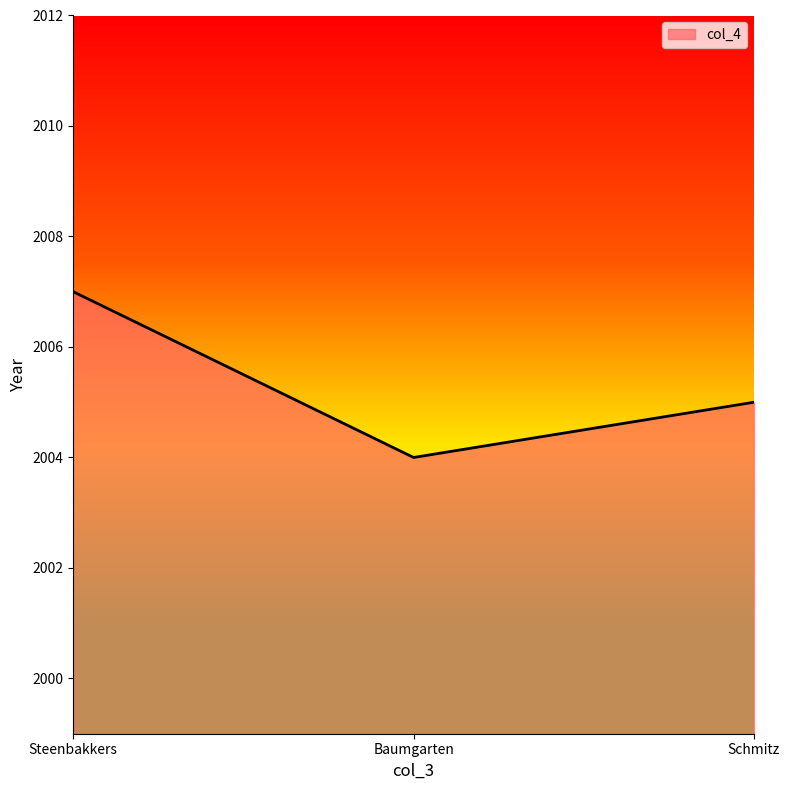

Is it true that the value at Baumgarten is 3279?

False